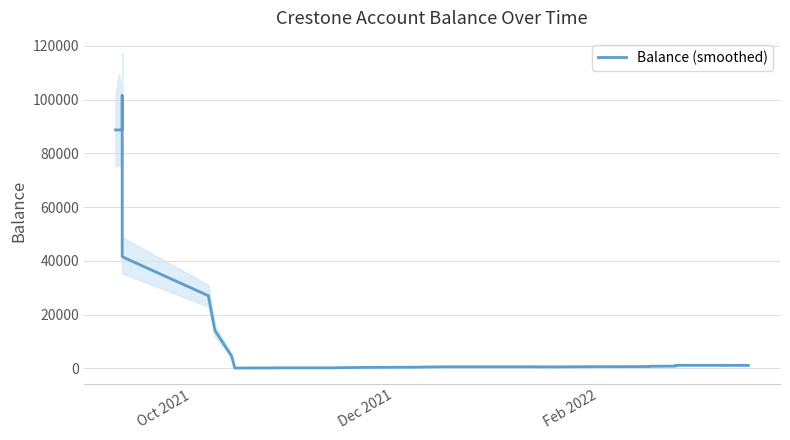

Reading left to right, what are all the values shown in this chart?

88700.0	88700.0	88700.0	88700.0	88700.0	101500.0	81000.0	58500.0	41500.0	27004.8	14039.7	4568.4	100.8	133.5	161.5	163.2	153.9	239.9	326.0	415.6	475.7	553.3	553.3	556.7	528.2	526.6	577.9	611.4	612.2	641.4	669.6	743.8	814.6	914.6	1014.6	1114.5	1119.2	1097.5	1075.8